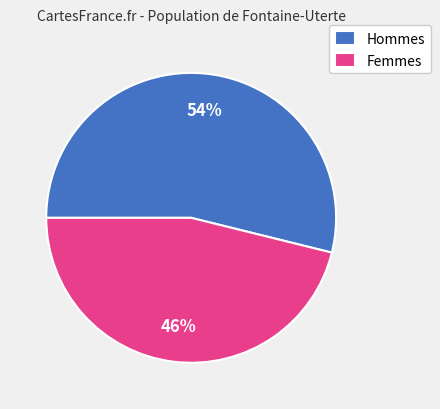

Count the number of slices in the pie.

2